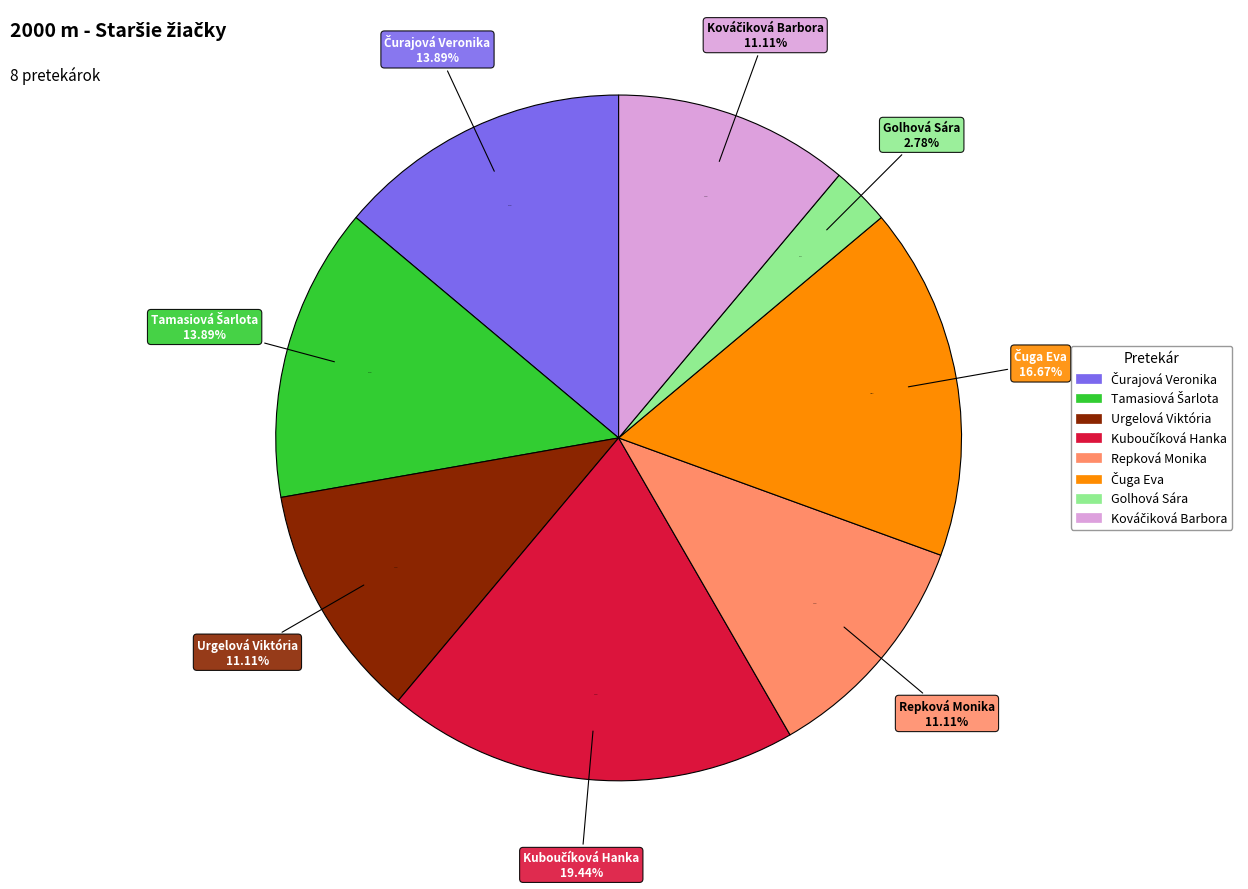

To the nearest percent, what is the combined percentage of Kuboučíková Hanka and Tamasiová Šarlota?

33%